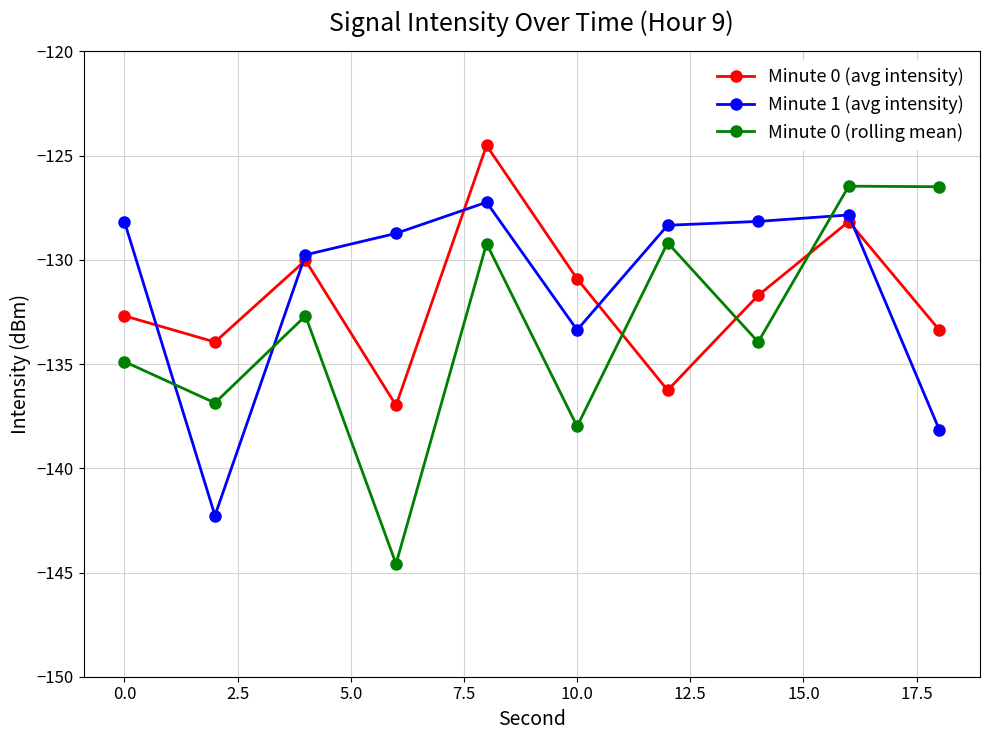

What is the minimum value for Minute 0 (rolling mean)?

-144.6